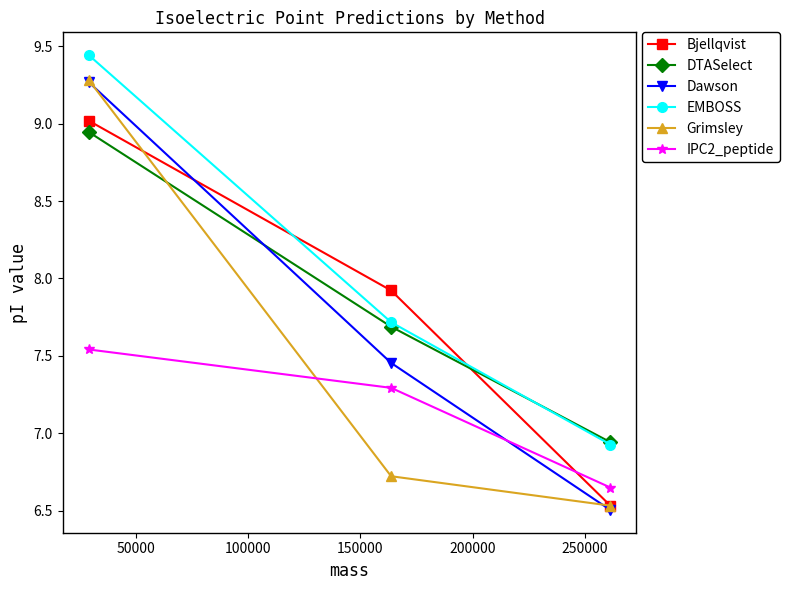

How many lines are shown in the chart?

6